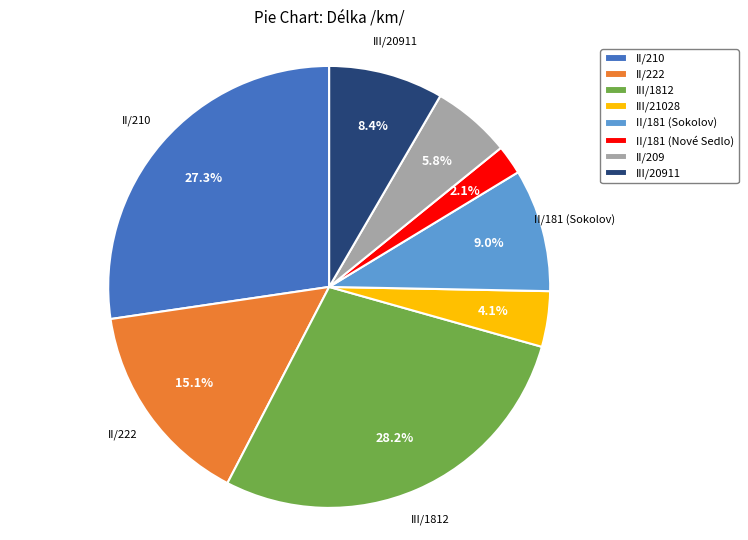

Is it true that II/209 is 1% of the pie?

False